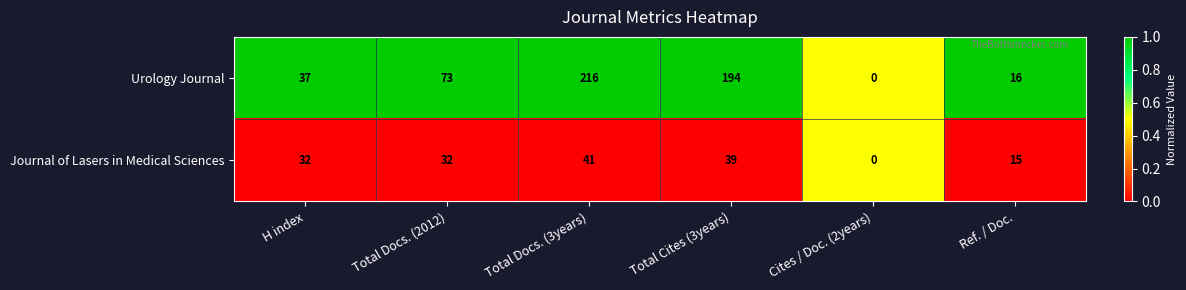

What is the difference between the second highest and second lowest values in the Urology Journal series?

178